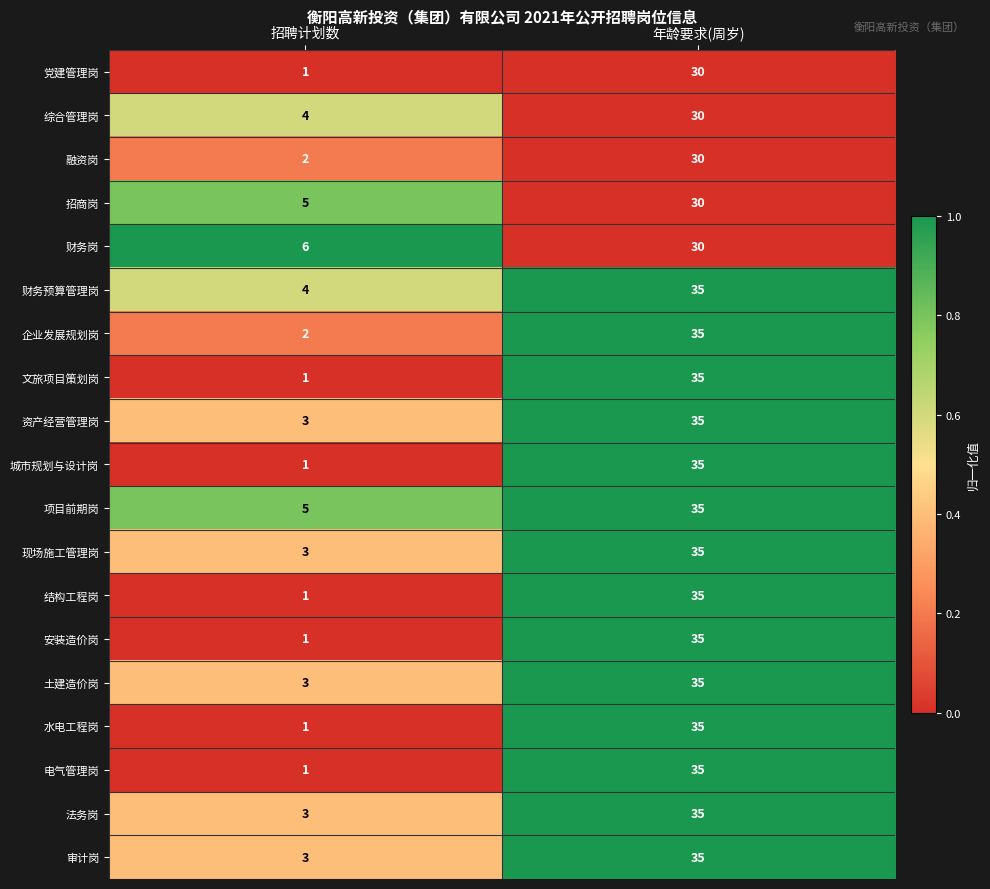

What is the average value of the 综合管理岗 series?

17